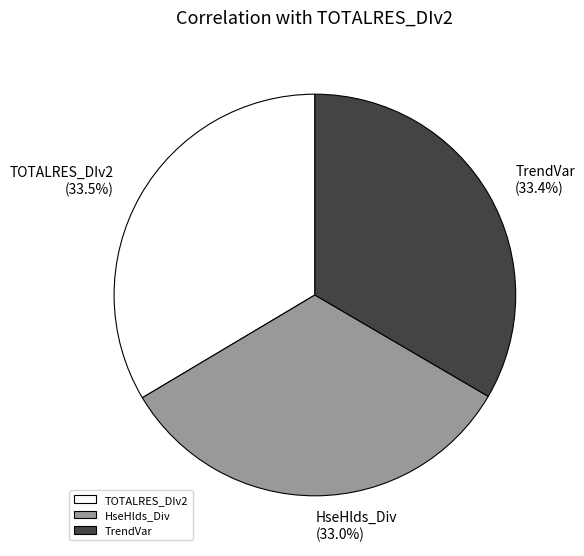

Do HseHlds_Div and TrendVar together represent more than half of the pie?

Yes